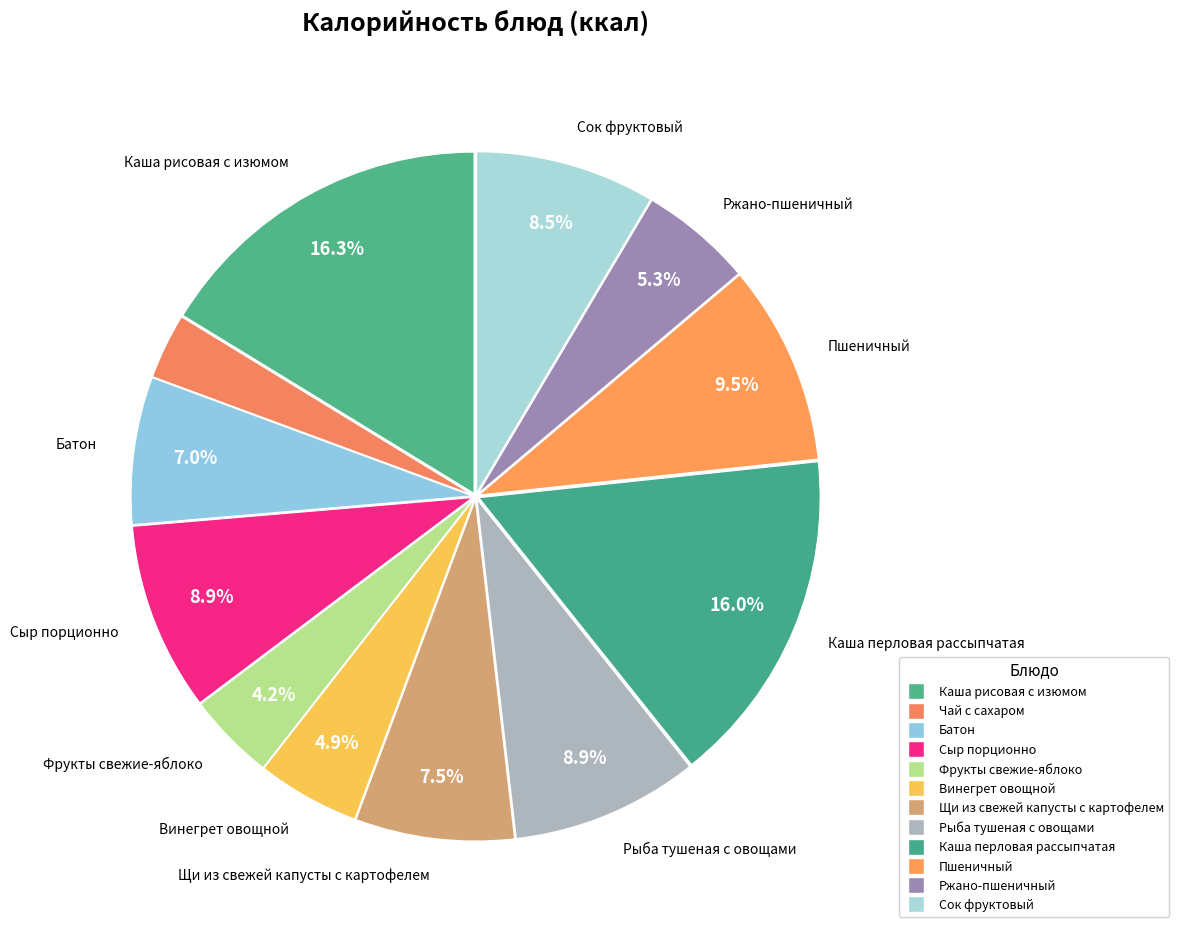

Count the number of slices in the pie.

12